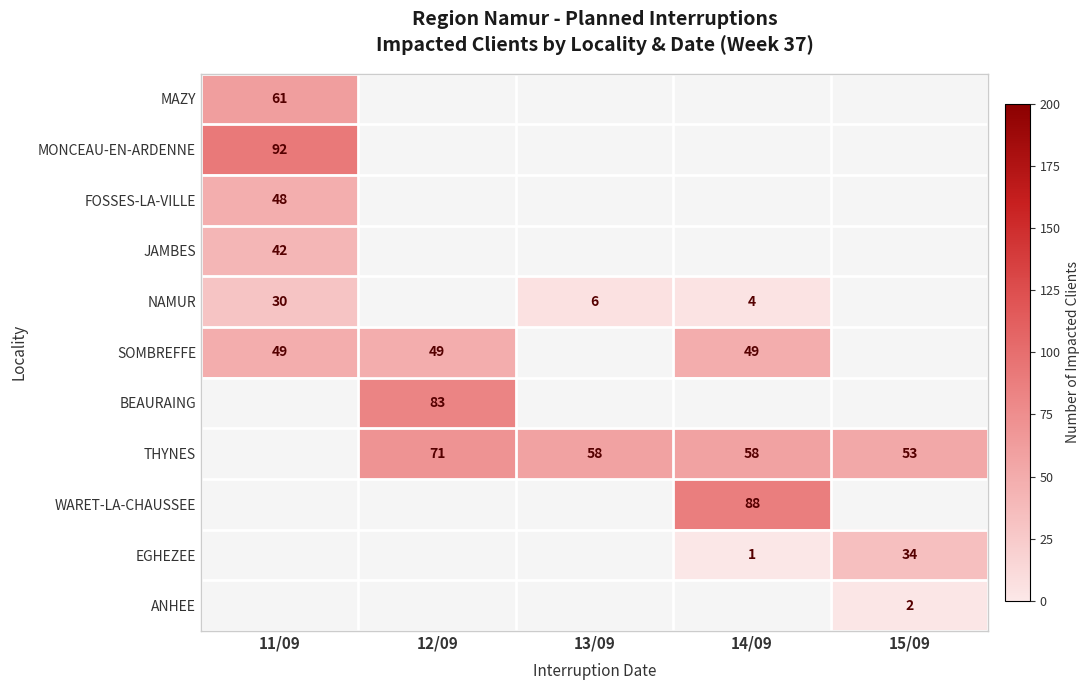

At how many categories does at least one series exceed 40?

5